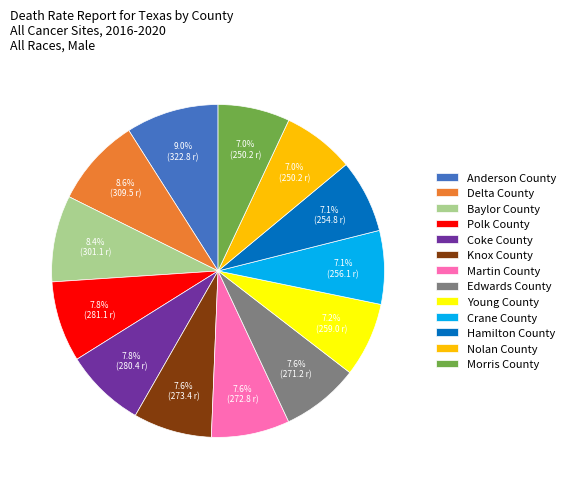

Which has a higher value, Polk County or Morris County?

Polk County